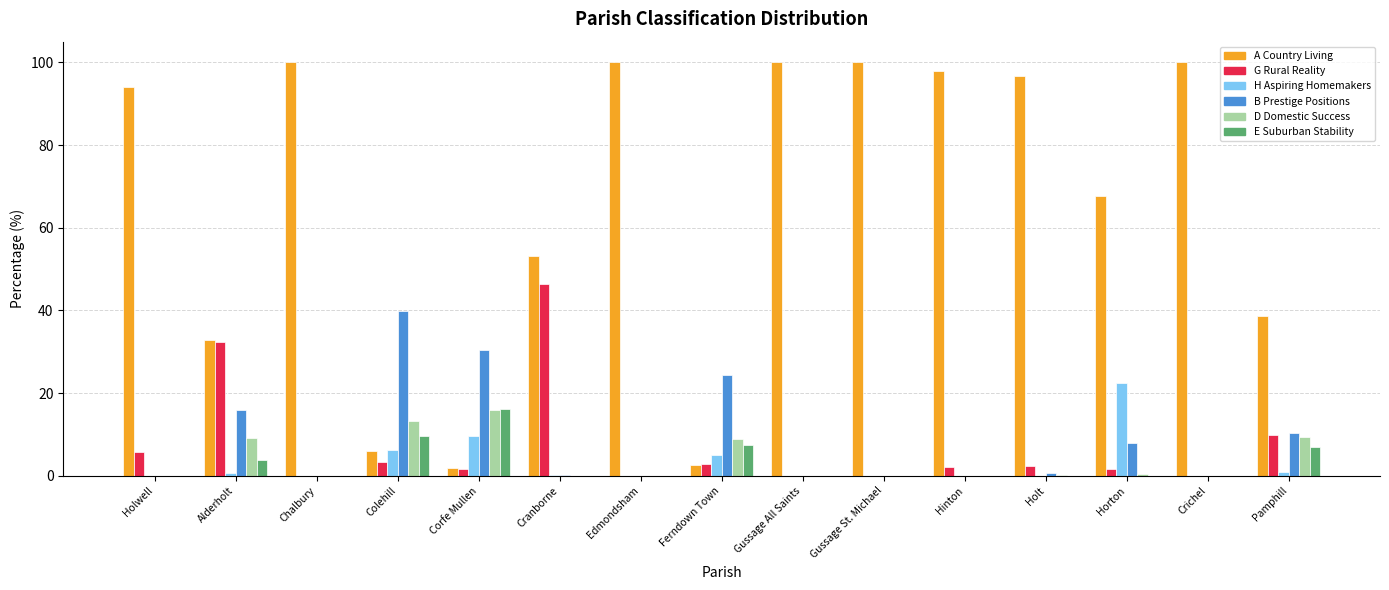

Is it true that G Rural Reality equals 57.6 at Alderholt?

False